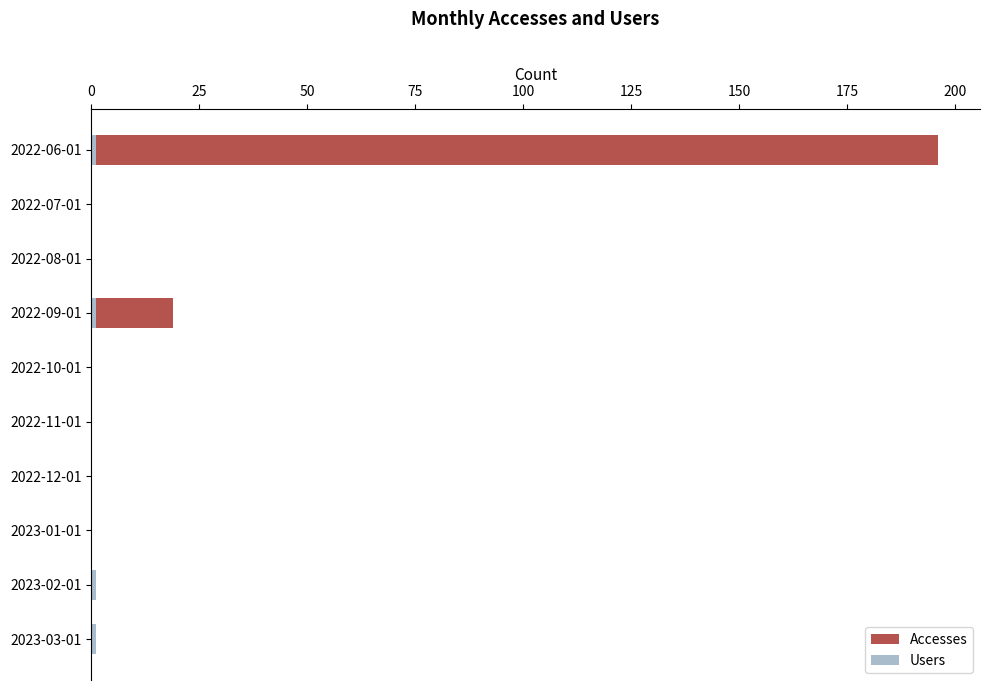

Is it true that Accesses equals 0 at 2022-10-01?

True